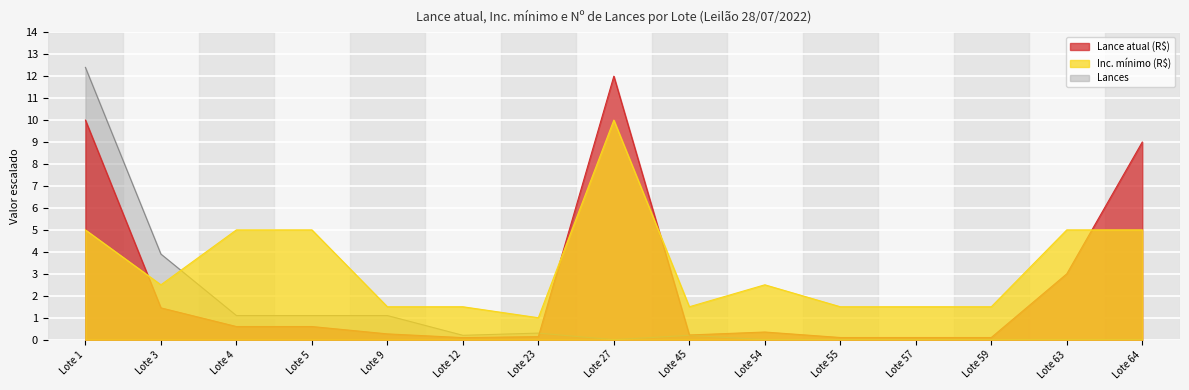

Count the number of categories in the chart.

15